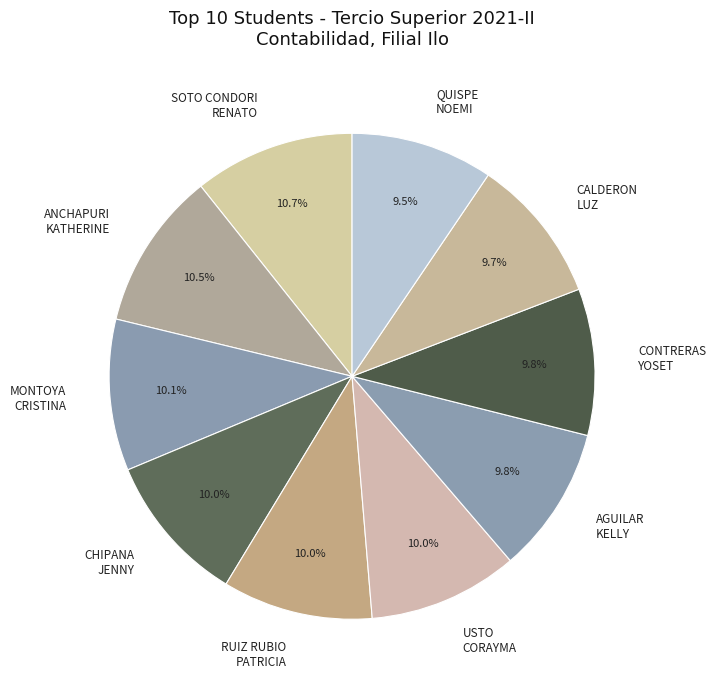

Is there a majority slice in this chart?

No